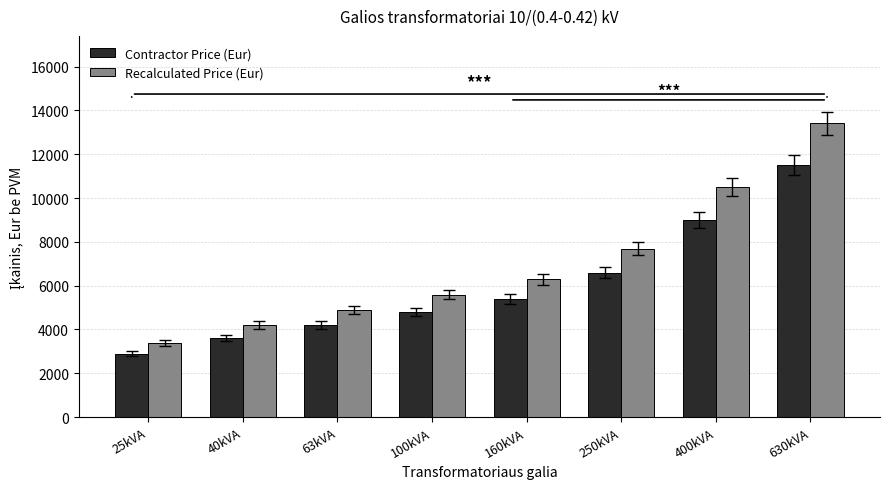

Rank the series by their maximum value, from lowest to highest.

Contractor Price (Eur), Recalculated Price (Eur)